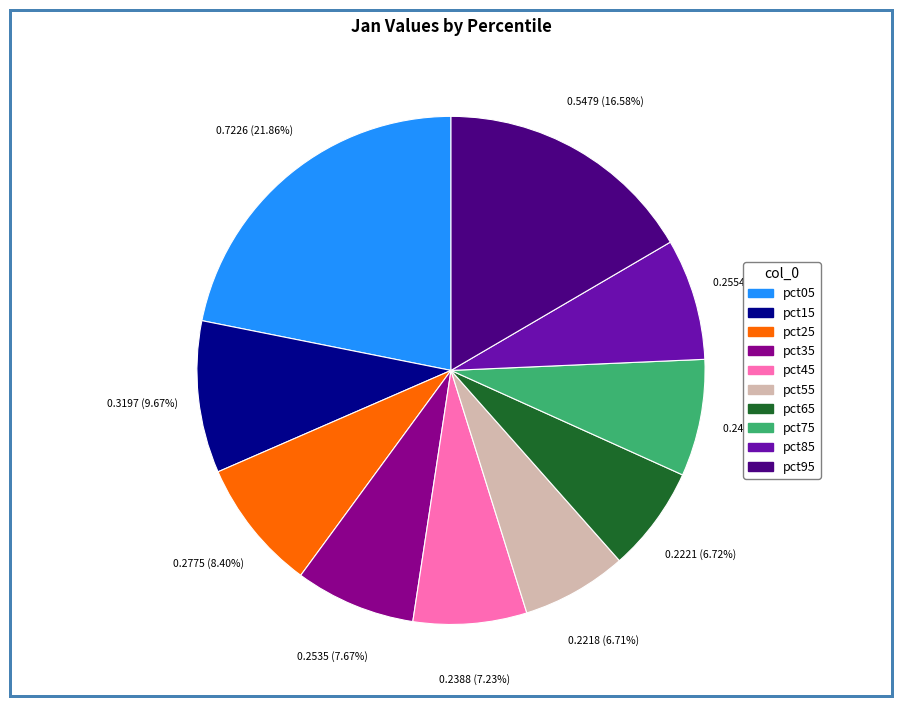

Is pct35 the majority of the pie?

No